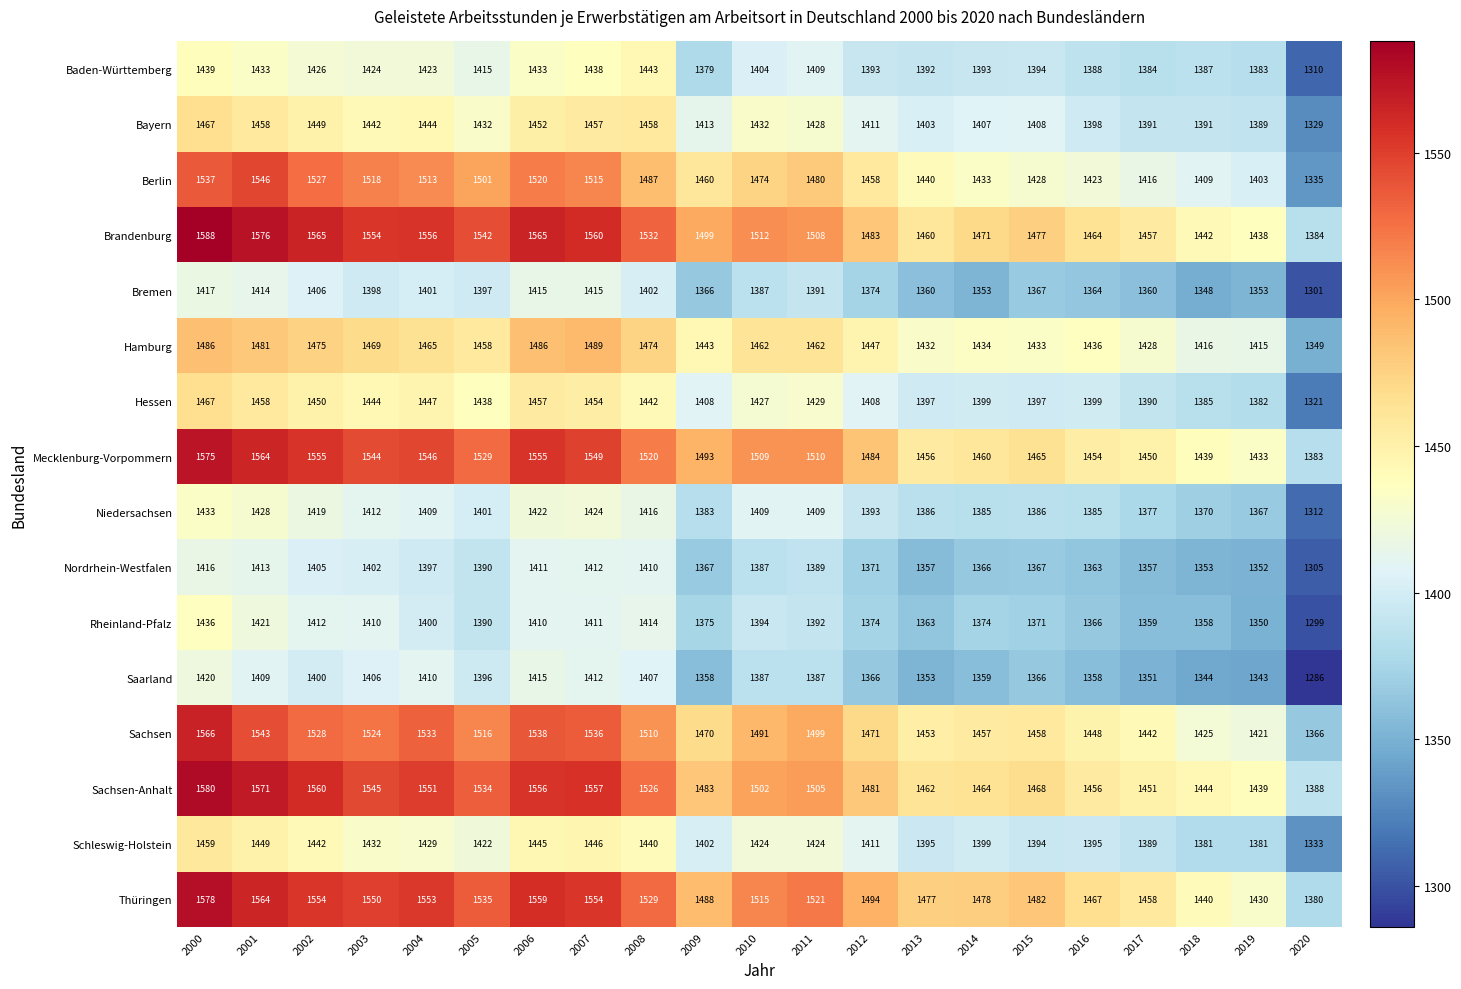

The value of Baden-Württemberg at 2003 is 1424. True or false?

True